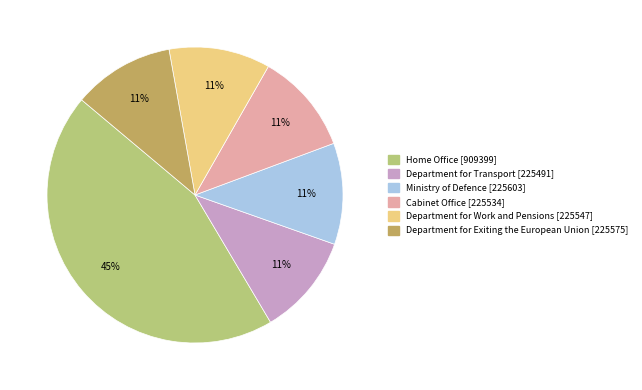

To the nearest percent, what is the combined percentage of Ministry of Defence and Department for Transport?

22%